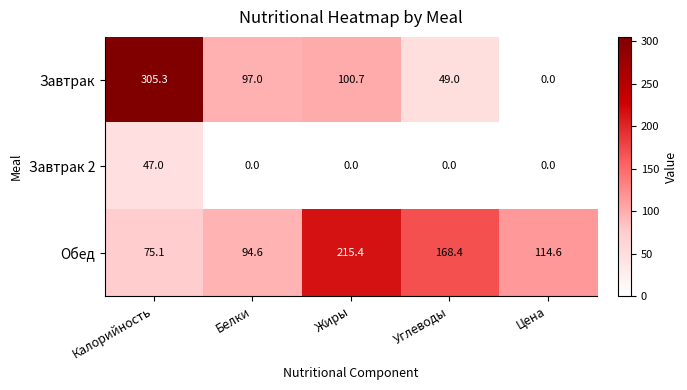

Which series has the largest total across all categories?

Обед